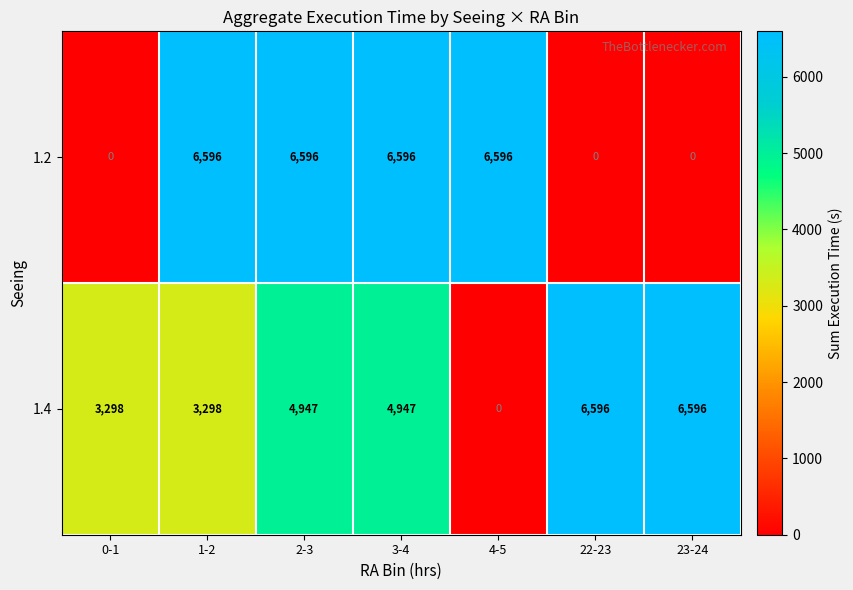

What is the total value across all series at 3-4?

11543